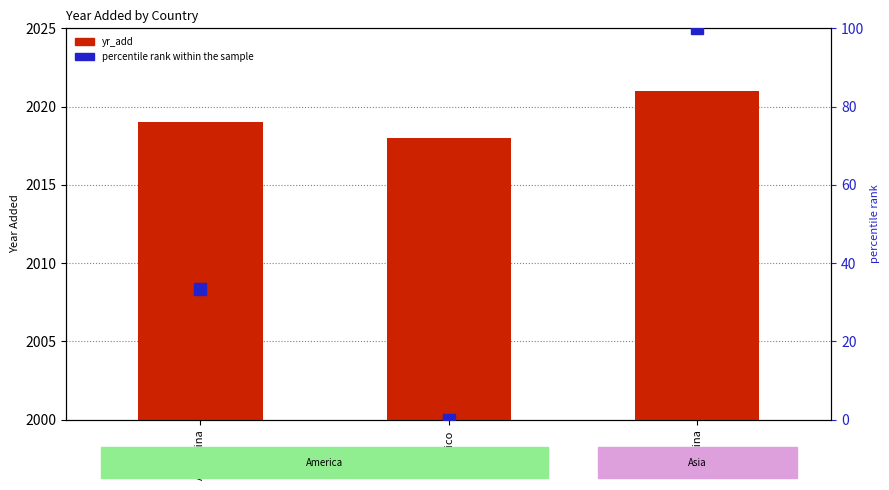

At which category does the chart reach its minimum across all series?

Mexico